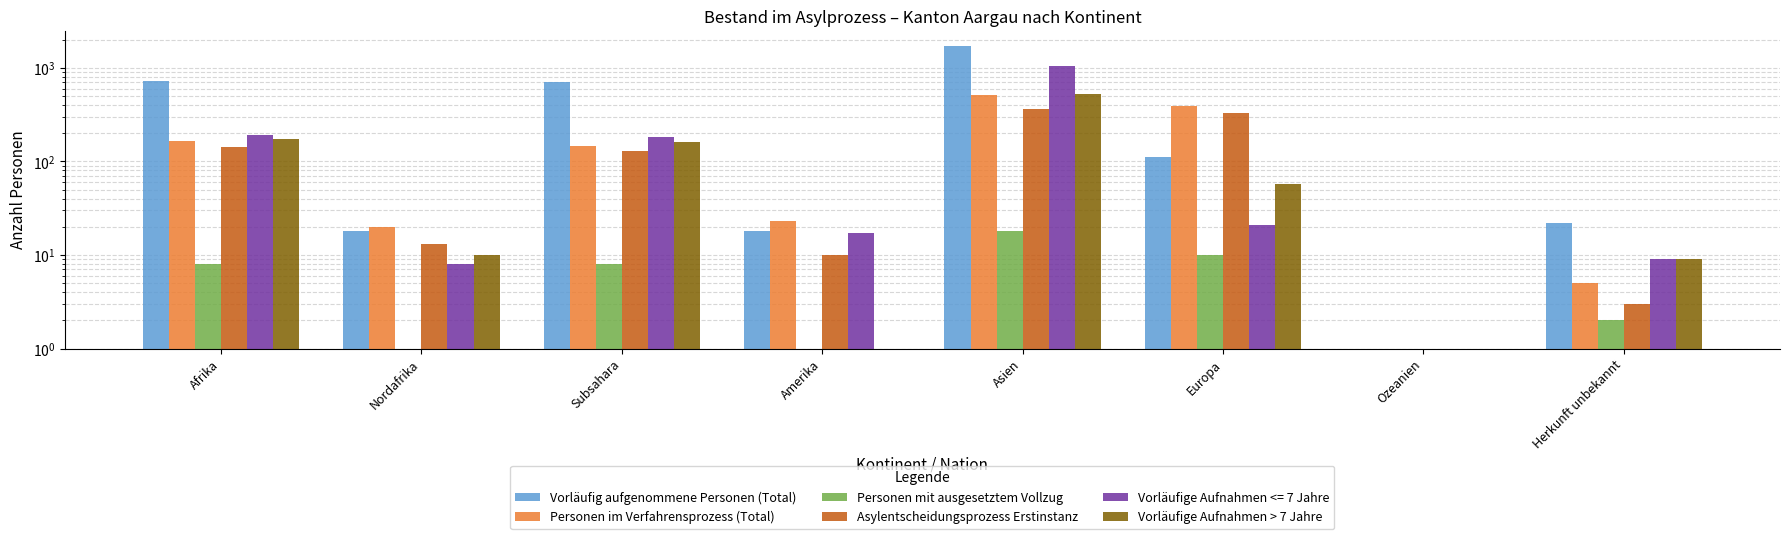

Which series changed the most between Amerika and Asien?

Vorläufig aufgenommene Personen (Total)